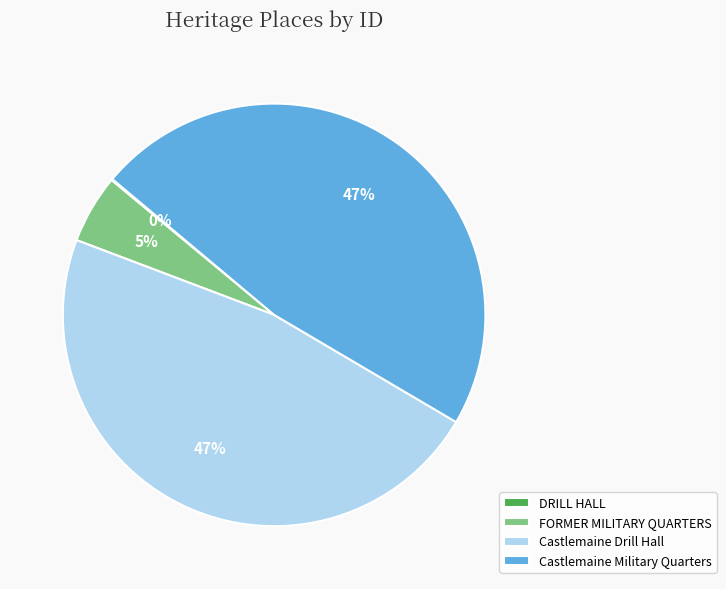

The Castlemaine Drill Hall slice represents 54% of the pie. True or false?

False